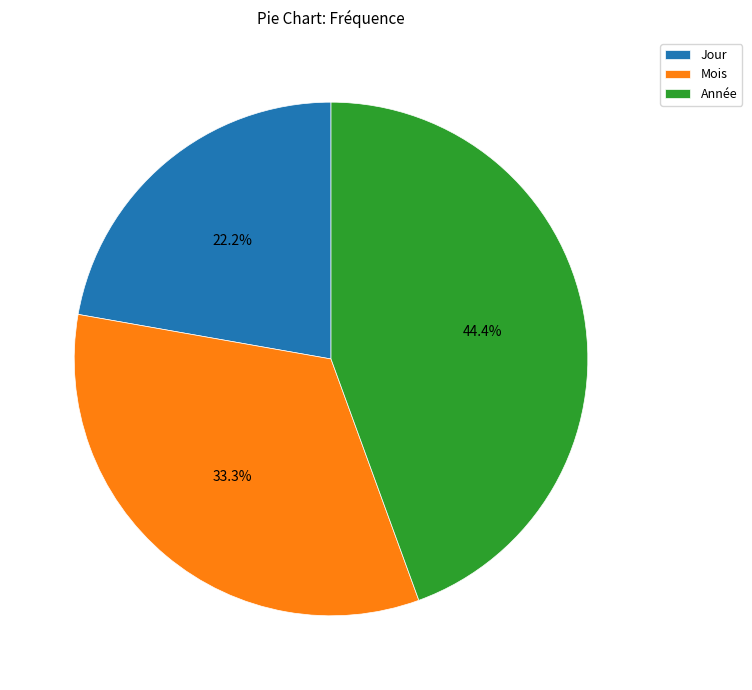

Is the sum of Année and Jour greater than half?

Yes